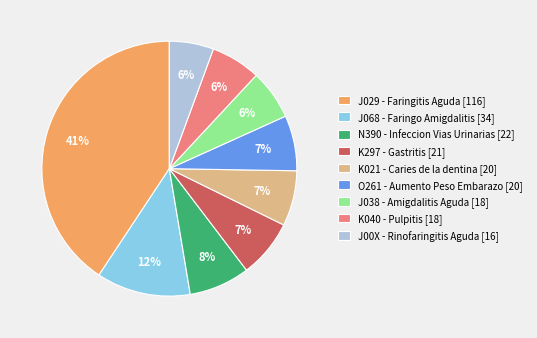

What is the largest slice in the pie chart?

J029 - Faringitis Aguda [116]